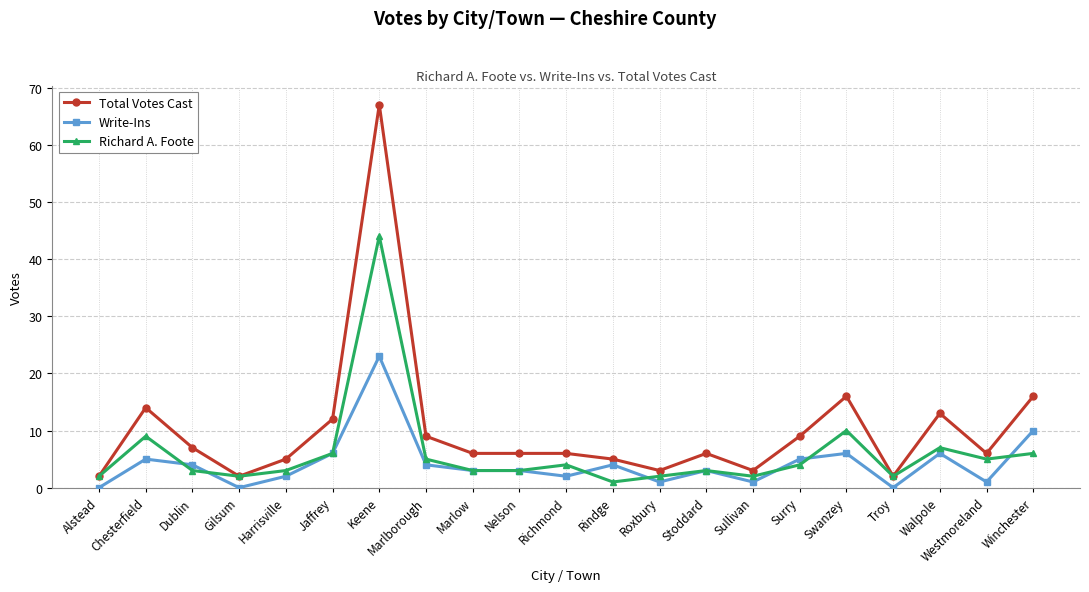

True or false: Total Votes Cast has a value of 16 at Swanzey.

True